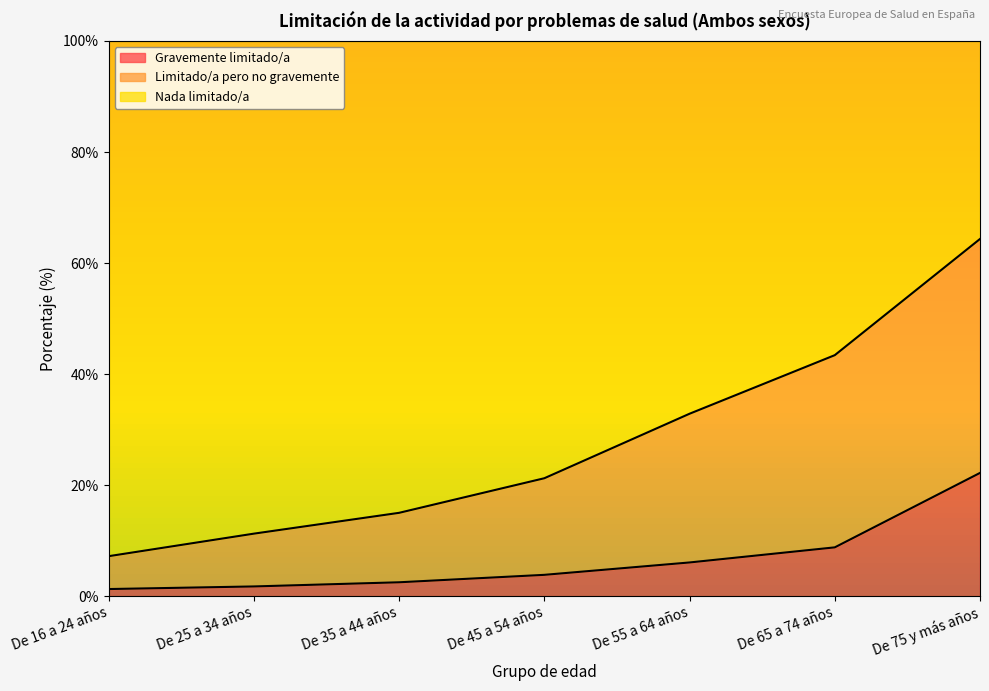

True or false: Gravemente limitado/a and Limitado/a pero no gravemente intersect in this chart.

False